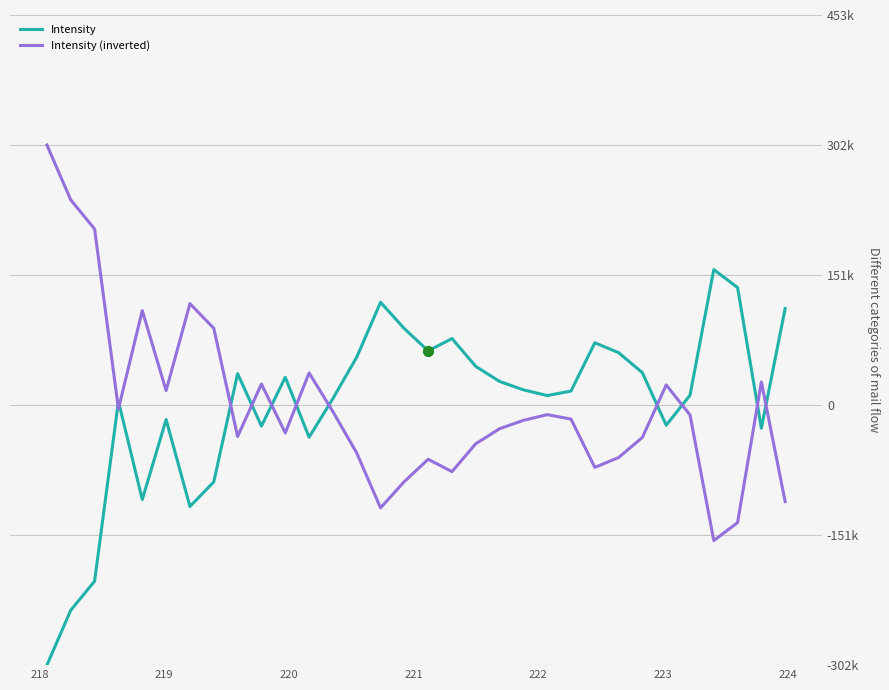

What are all the series names shown in the legend?

Intensity, Intensity (inverted)